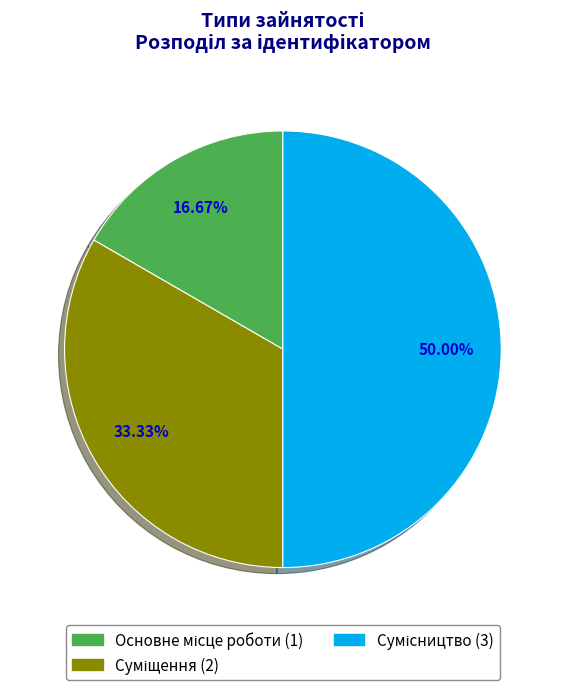

How many segments does this pie chart have?

3